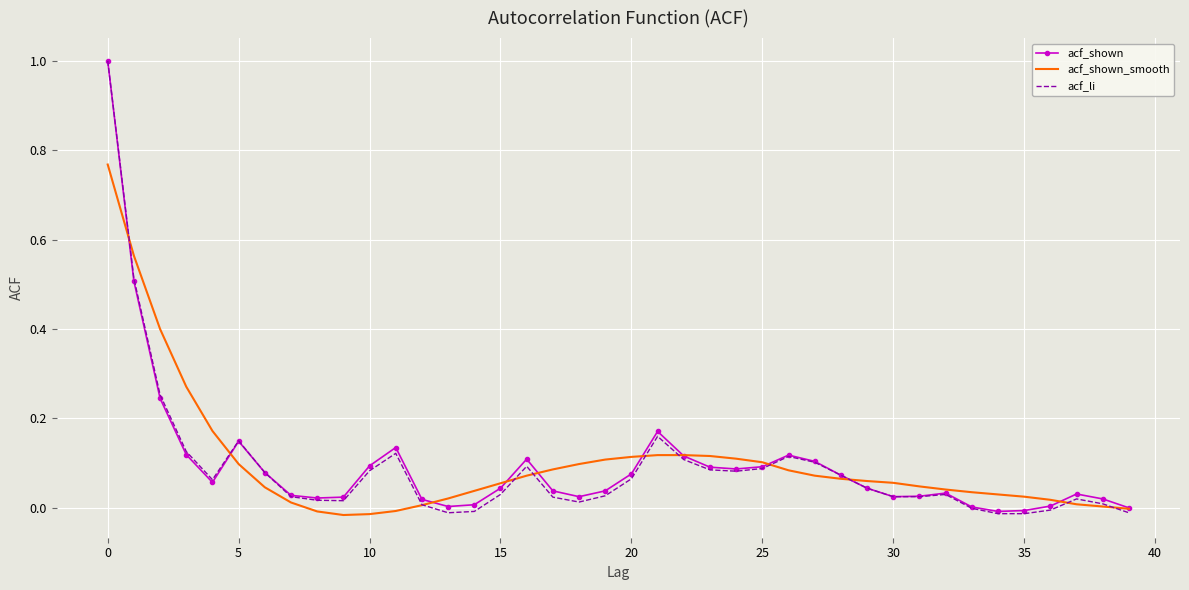

Which series has the largest range (max minus min)?

acf_li